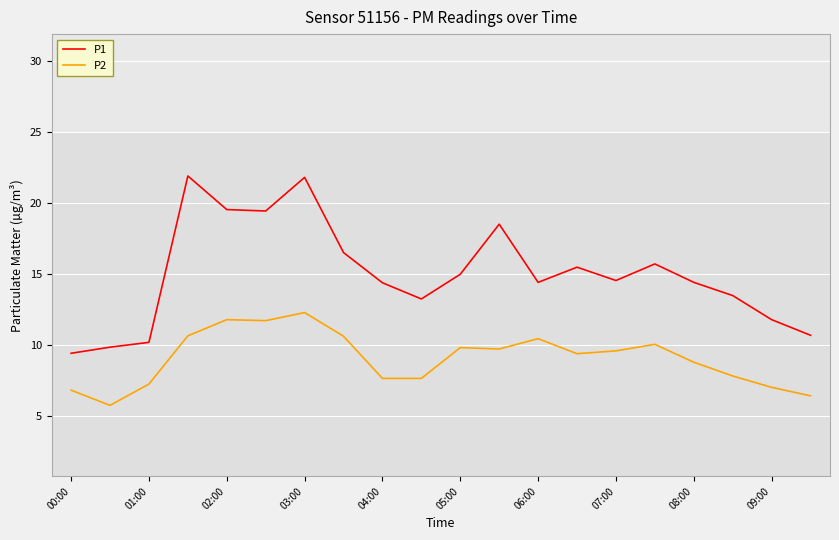

True or false: P2 and P1 cross at least once.

False